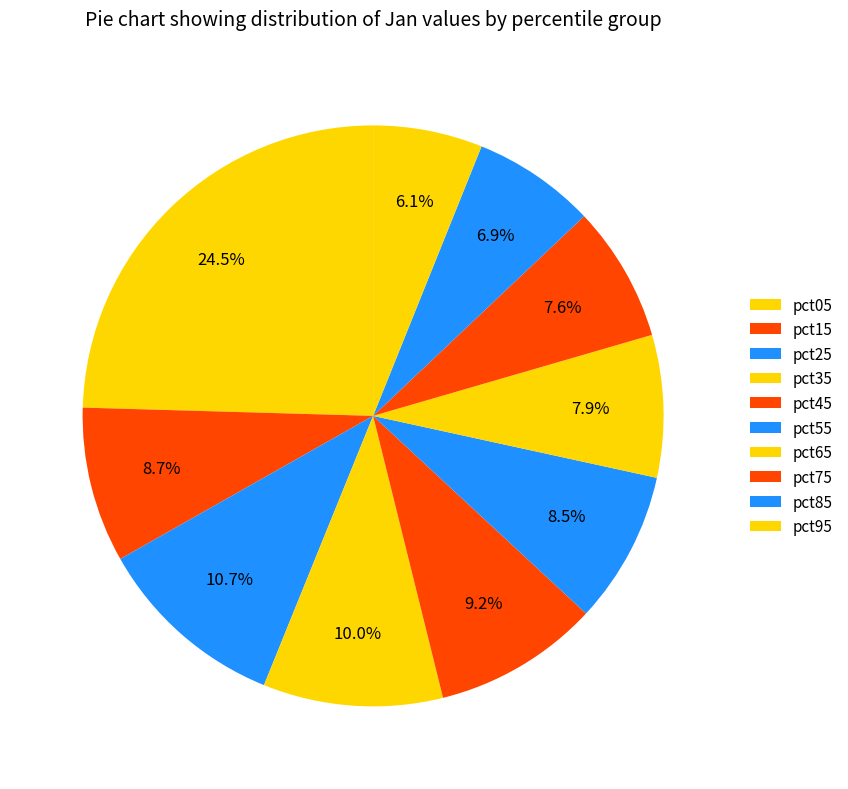

What portion of the pie excludes pct45?

90.8%